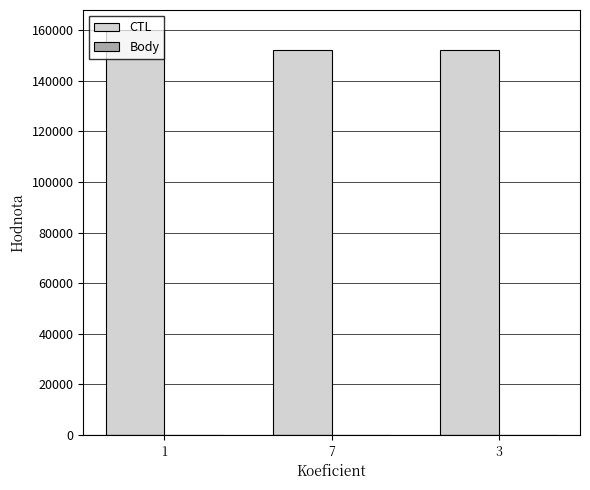

Which series has the largest total across all categories?

CTL